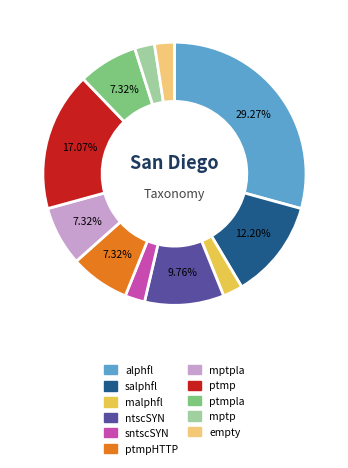

True or false: ptmpHTTP accounts for 7% of the total.

True